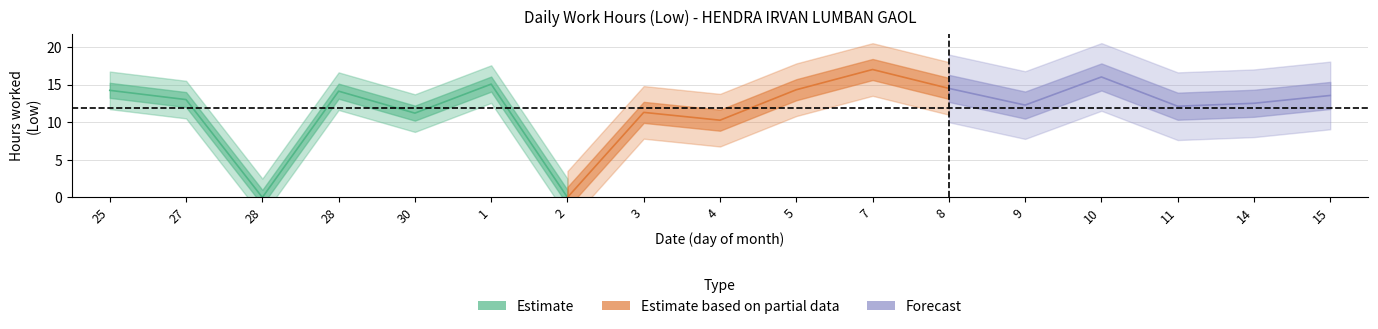

How many values are below 13?

8